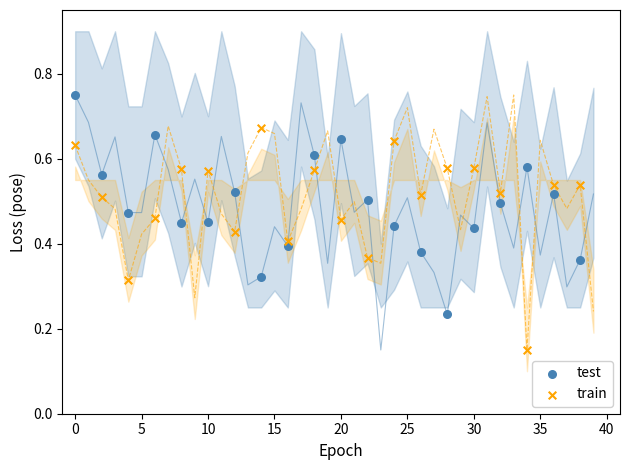

Which series reaches the maximum Y coordinate?

test